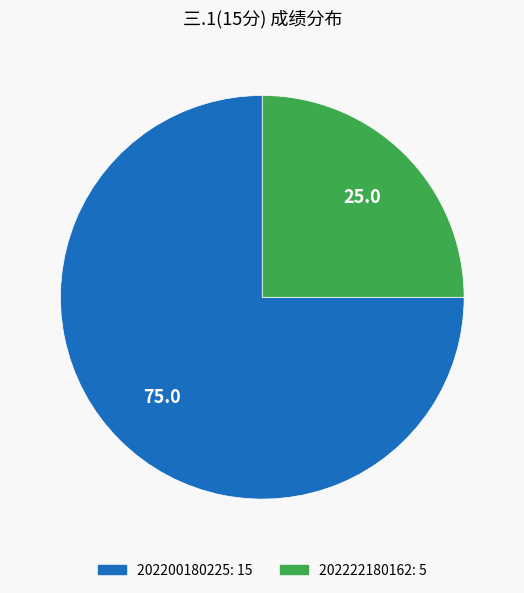

Is the sum of 202222180162 and 202200180225 greater than half?

Yes